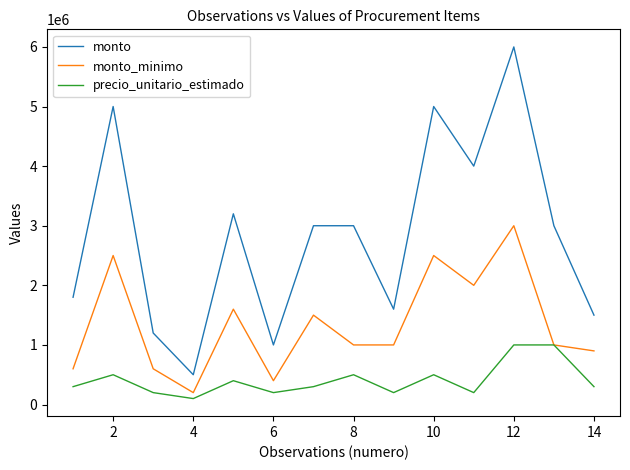

What is the difference between the second highest and minimum values in the monto_minimo series?

2300000